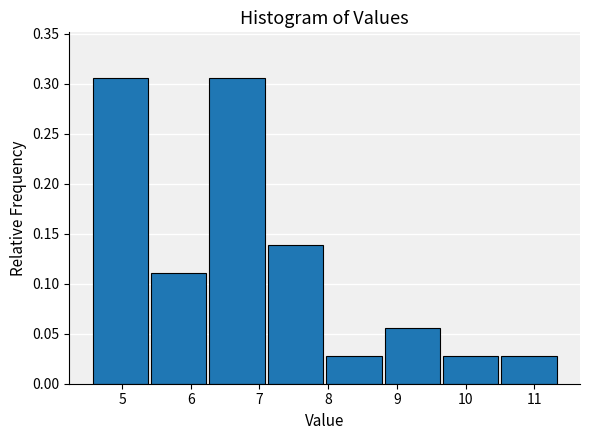

Reading left to right, list every bar in this chart as the range it spans on the x-axis followed by its height. Neither the bar edges nor the heights are printed on the chart, so give them approximately, as read against the axes.

4.55 to 5.40: 0.305
5.40 to 6.25: 0.110
6.25 to 7.10: 0.305
7.10 to 7.95: 0.140
7.95 to 8.80: 0.030
8.80 to 9.65: 0.055
9.65 to 10.50: 0.030
10.50 to 11.35: 0.030